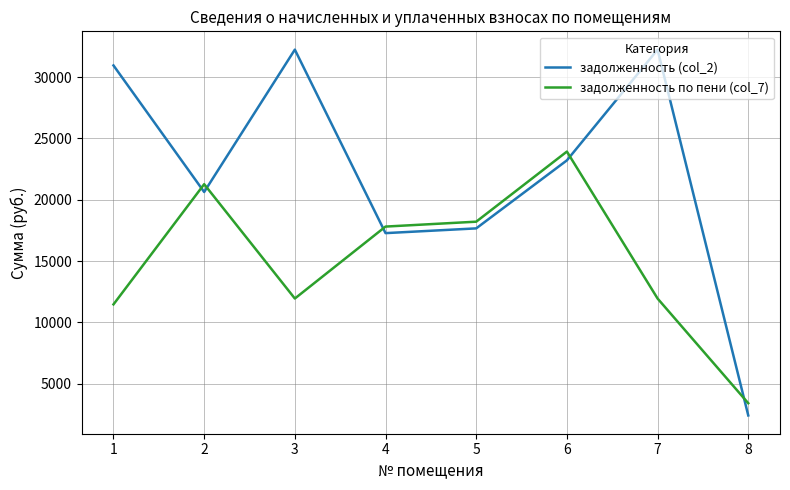

True or false: задолженность по пени (col_7) and задолженность (col_2) cross at least once.

True